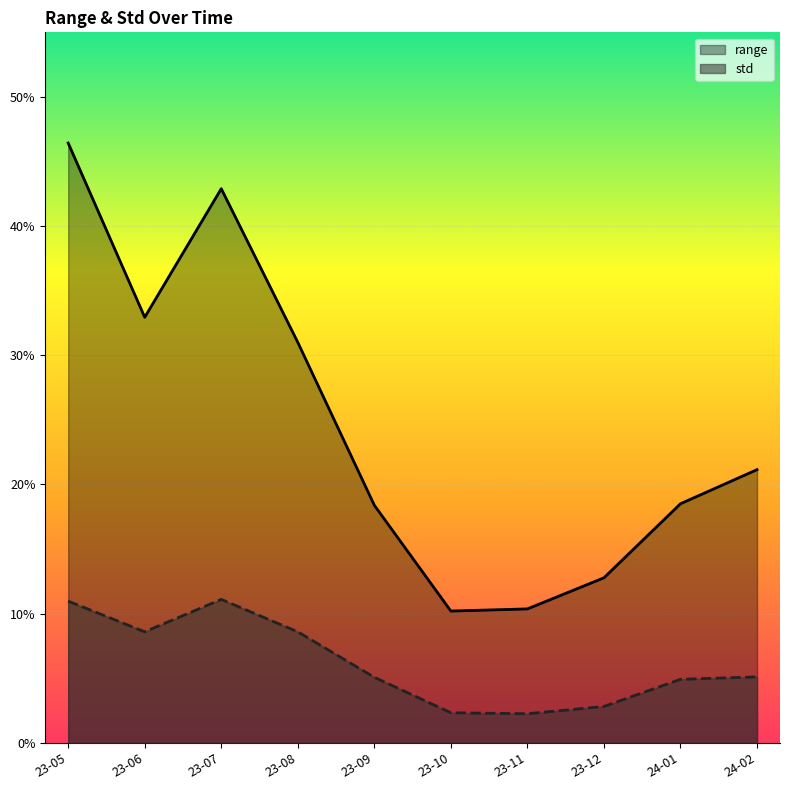

What is the average value of the range series?

0.2